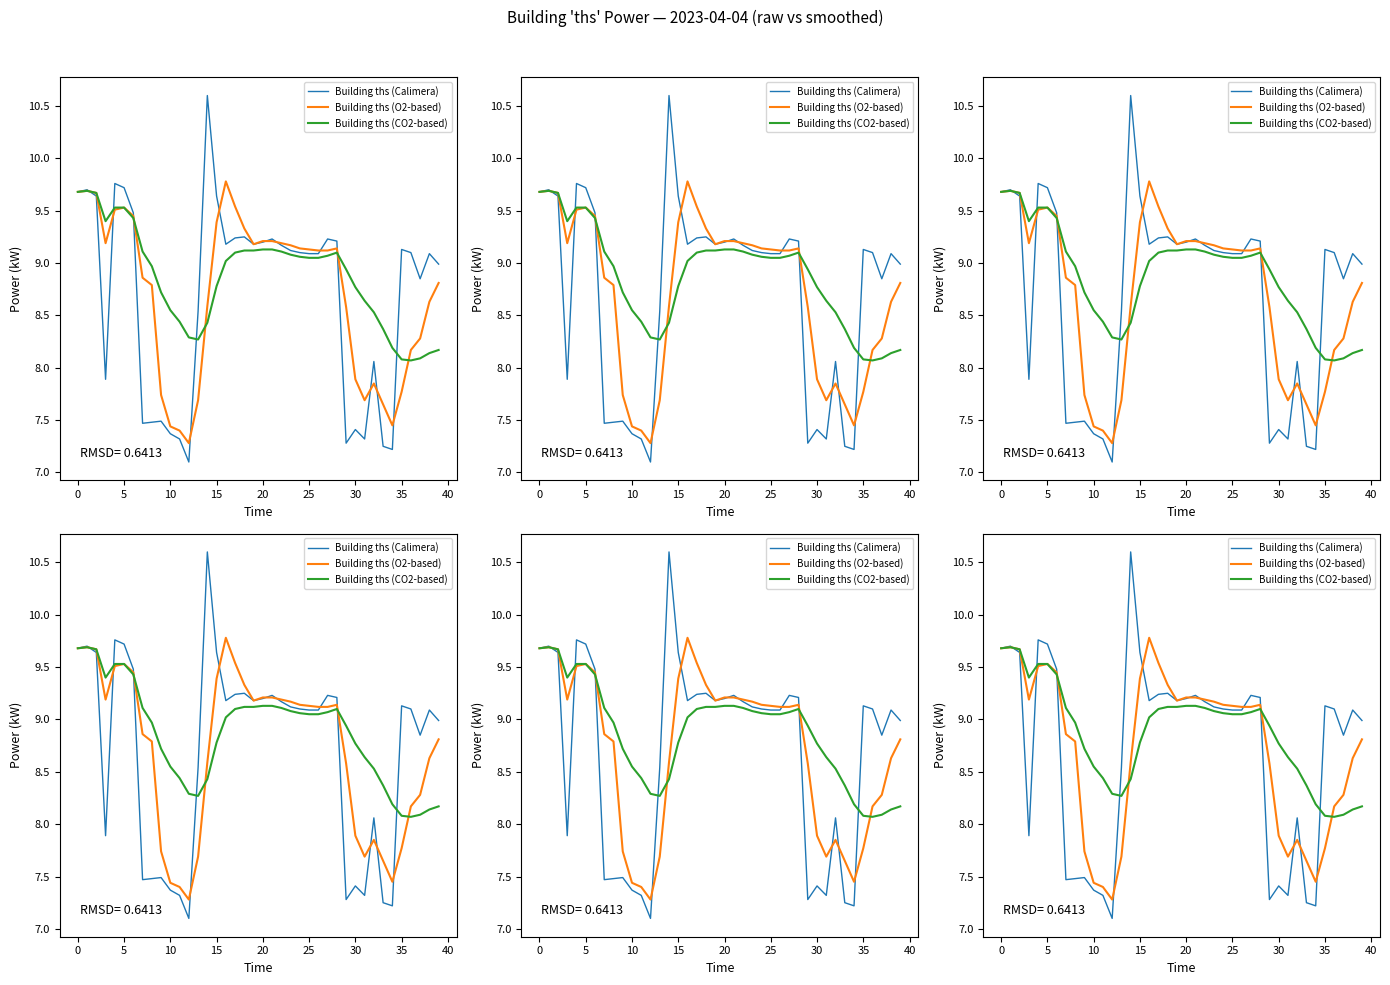

Reading left to right, transcribe all the data shown in this chart.

Building ths (Calimera): 9.7	9.7	9.6	7.9	9.8	9.7	9.5	7.5	7.5	7.5	7.4	7.3	7.1	8.5	10.6	9.6	9.2	9.2	9.2	9.2	9.2	9.2	9.2	9.1	9.1	9.1	9.1	9.2	9.2	7.3	7.4	7.3	8.1	7.2	7.2	9.1	9.1	8.8	9.1	9.0
Building ths (O2-based): 9.7	9.7	9.7	9.2	9.5	9.5	9.4	8.9	8.8	7.7	7.4	7.4	7.3	7.7	8.6	9.4	9.8	9.5	9.3	9.2	9.2	9.2	9.2	9.2	9.1	9.1	9.1	9.1	9.1	8.6	7.9	7.7	7.8	7.7	7.5	7.8	8.2	8.3	8.6	8.8
Building ths (CO2-based): 9.7	9.7	9.7	9.4	9.5	9.5	9.4	9.1	9.0	8.7	8.6	8.4	8.3	8.3	8.4	8.8	9.0	9.1	9.1	9.1	9.1	9.1	9.1	9.1	9.1	9.1	9.1	9.1	9.1	8.9	8.8	8.6	8.5	8.4	8.2	8.1	8.1	8.1	8.1	8.2